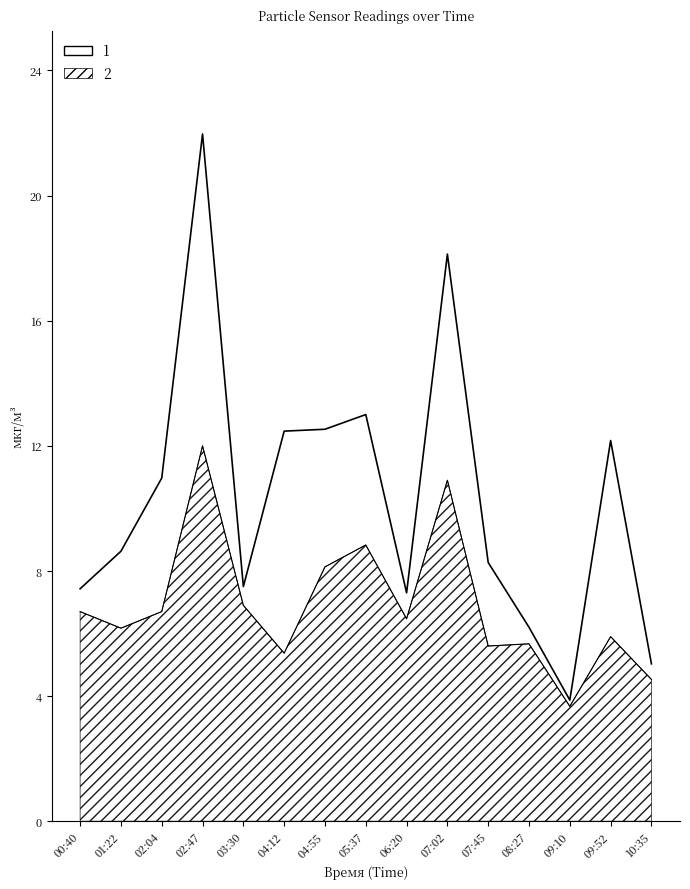

Does the chart have visible grid lines?

No